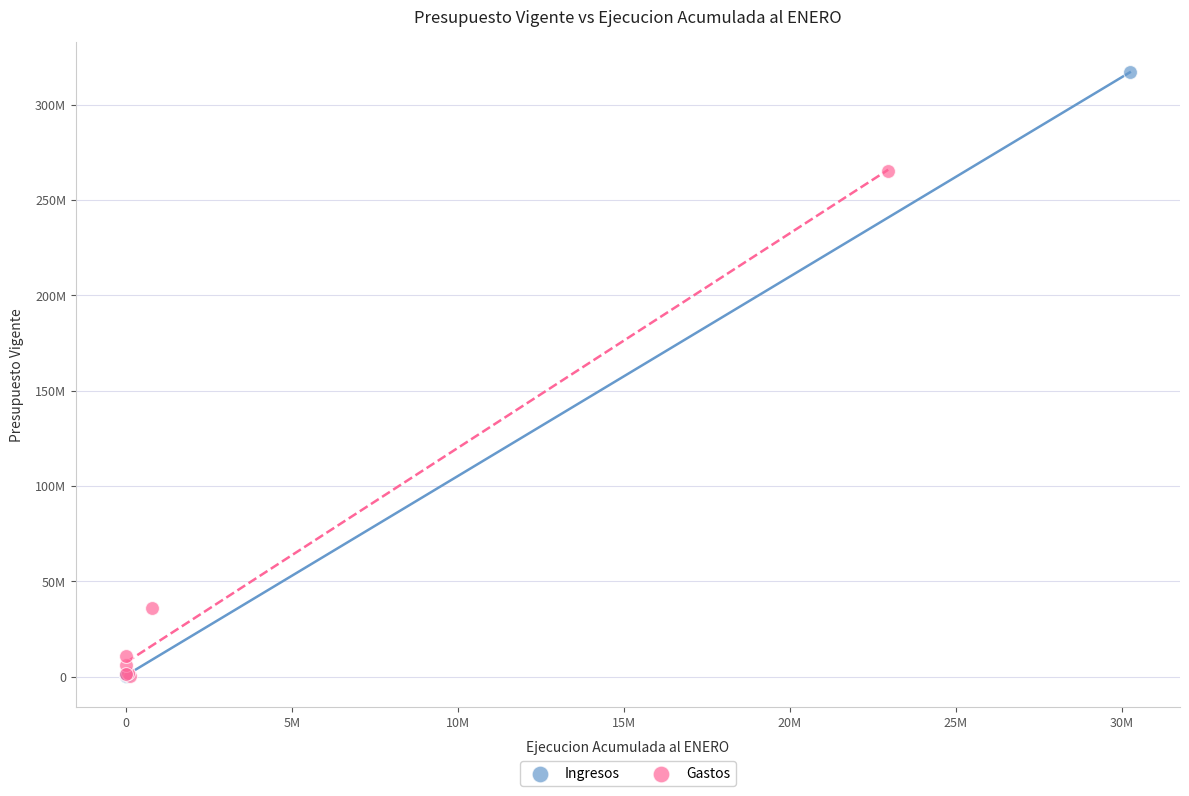

What are all the series names shown in the legend?

Ingresos, Gastos